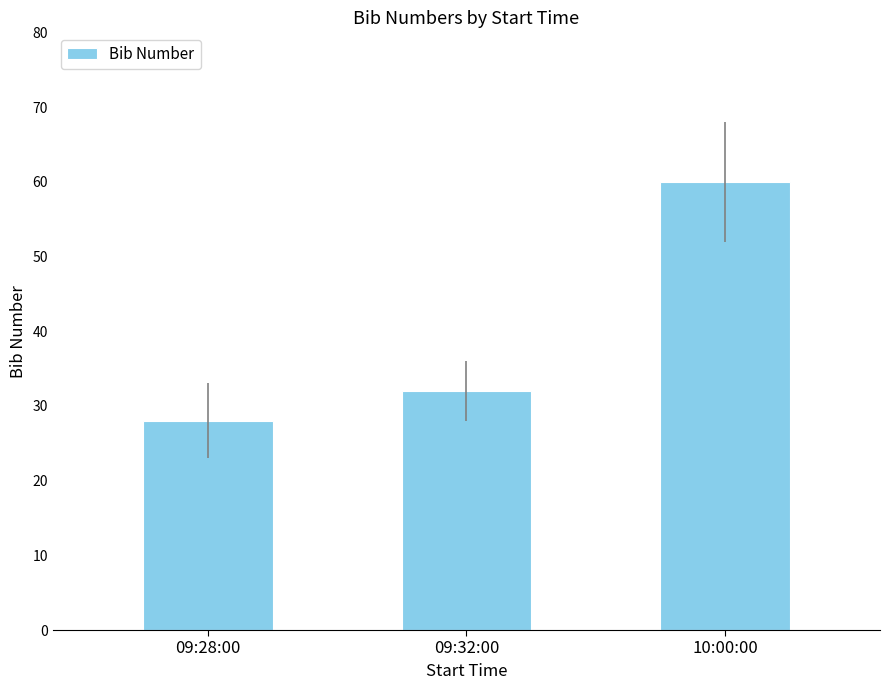

Rank the categories by value from lowest to highest.

09:28:00, 09:32:00, 10:00:00